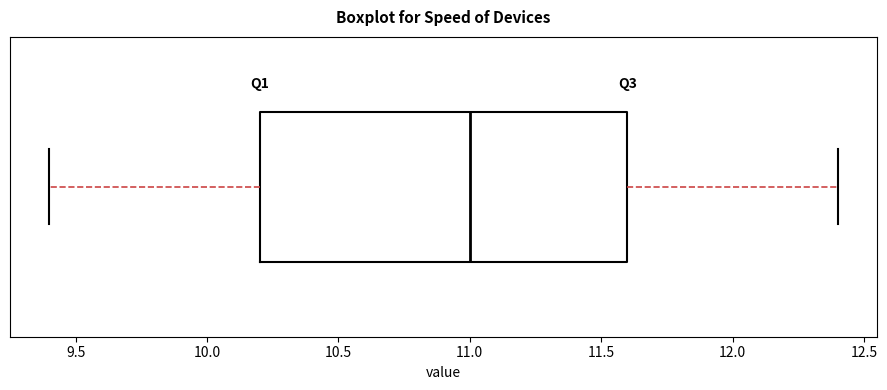

Where does the right whisker of the box end on the x-axis? The values are not printed on the chart, so give them approximately, as read against the axis.

12.4